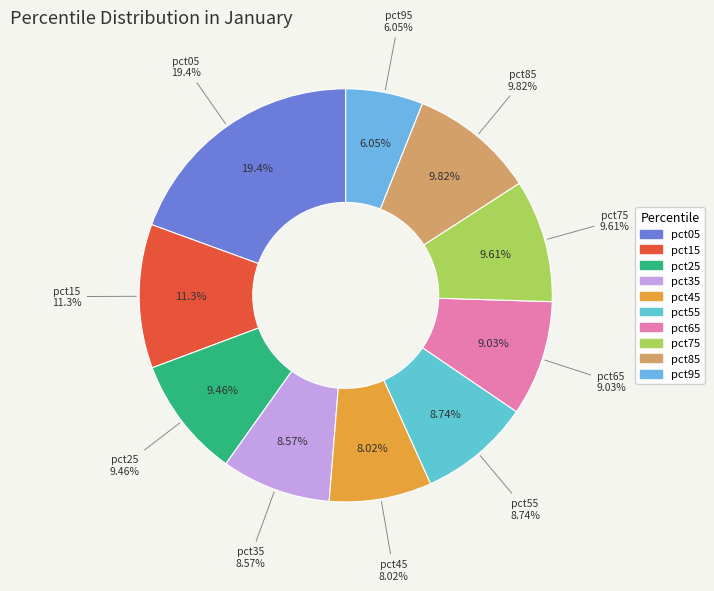

Combined, do pct35 and pct25 account for over 50%?

No